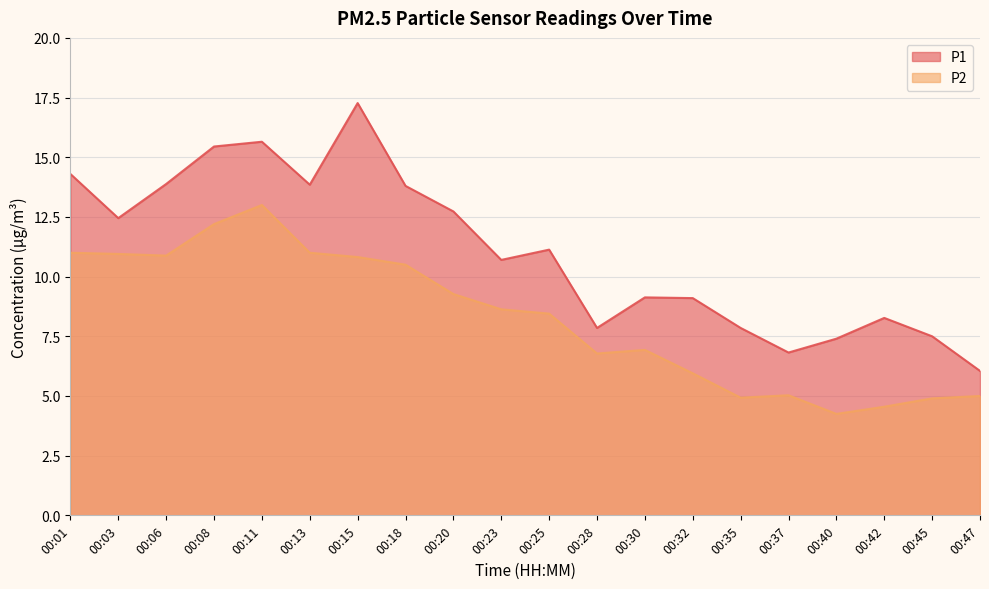

True or false: P2 has a value of 11.0 at 00:30.

False